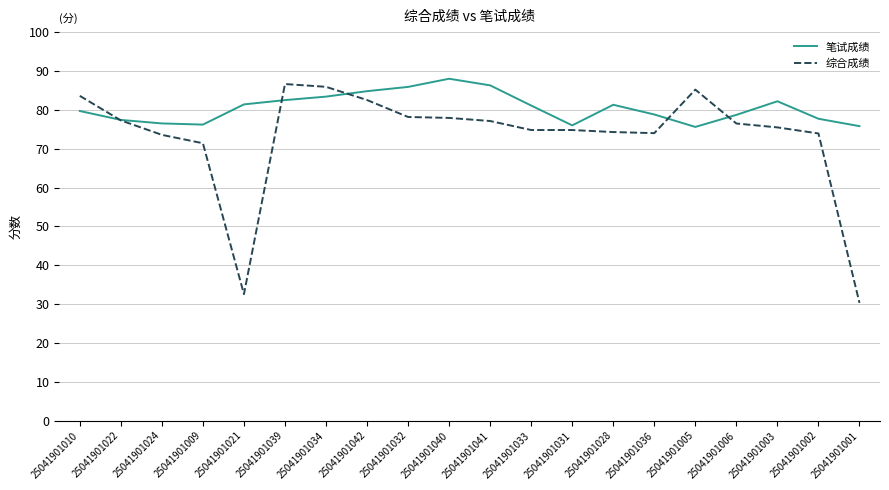

How many lines are shown in the chart?

2